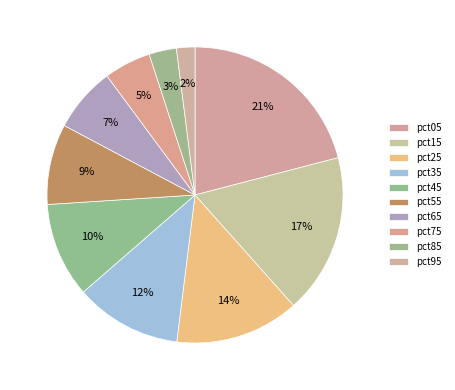

How many slices are in this pie chart?

10